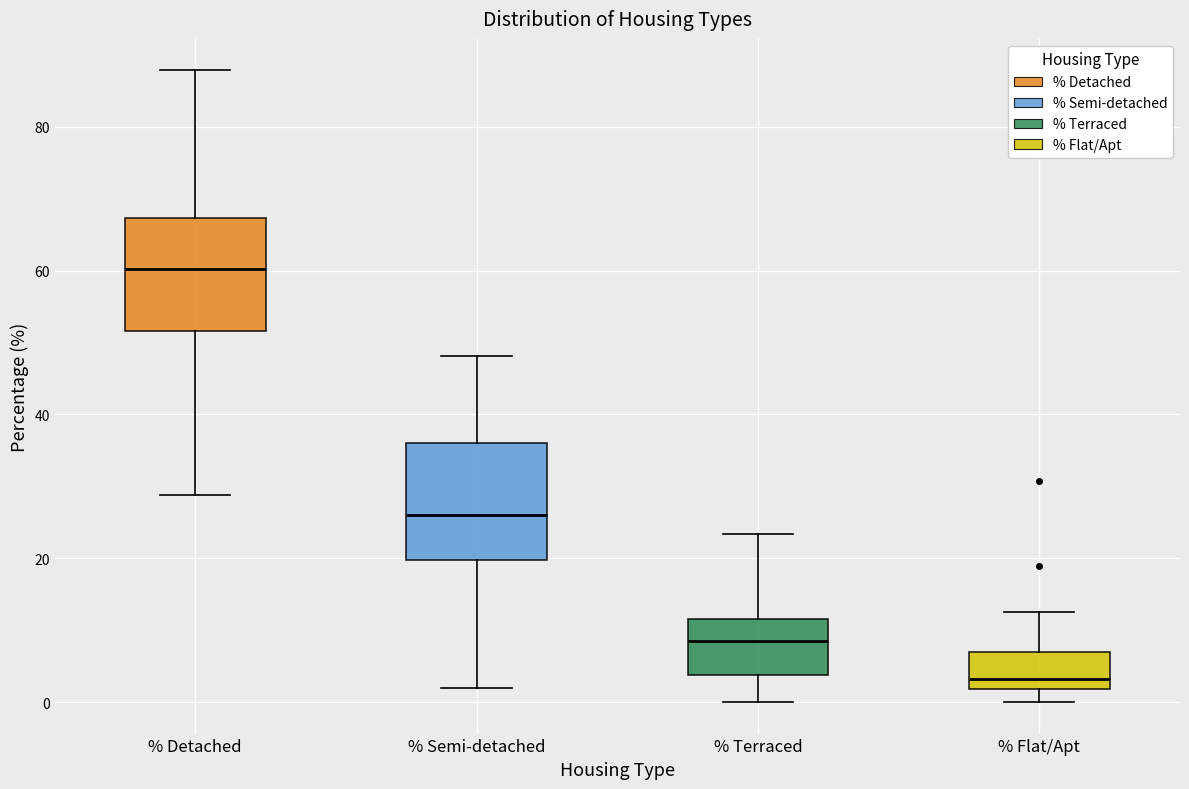

Reading left to right, transcribe this box plot: for each box, give where its median line is, the range the box spans, and where its two whiskers end, as read against the y-axis. The values are not printed on the chart, so give them approximately, as read against the axis.

% Detached: median 60, box 52 to 68, whiskers 28 to 88
% Semi-detached: median 26, box 20 to 36, whiskers 2 to 48
% Terraced: median 8, box 4 to 12, whiskers 0 to 24
% Flat/Apt: median 4, box 2 to 6, whiskers 0 to 12